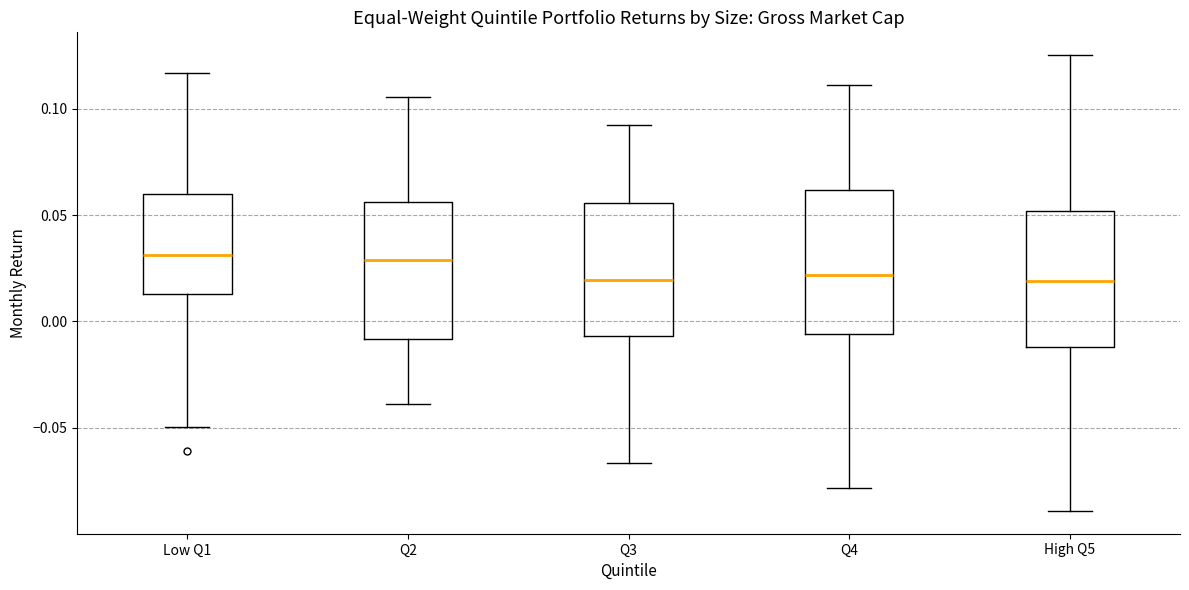

Where does the lower whisker of the box for Q4 end on the y-axis? The values are not printed on the chart, so give them approximately, as read against the axis.

-0.080